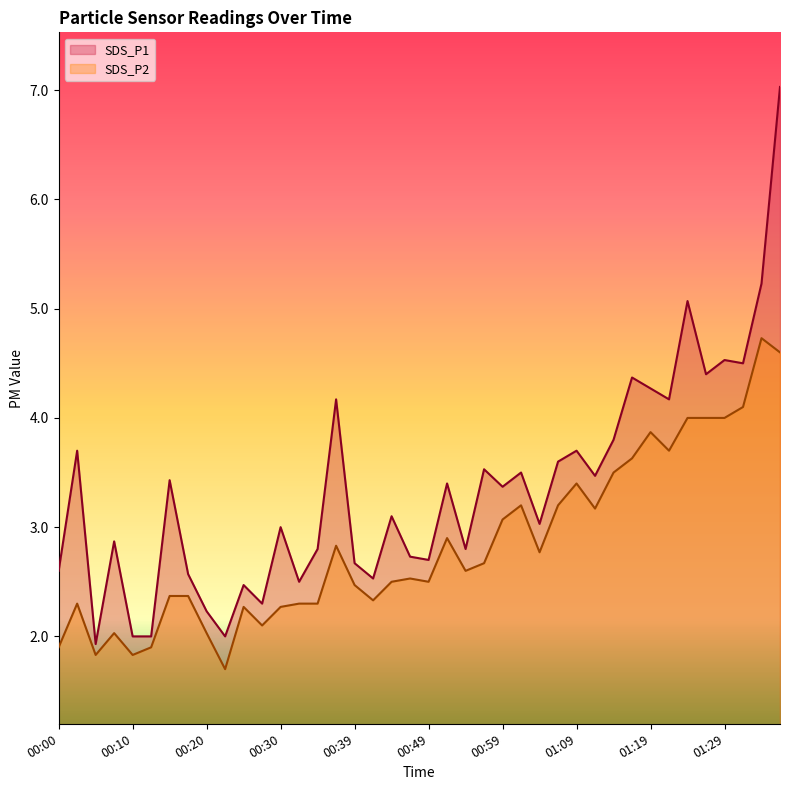

Where is the first local minimum for SDS_P1?

00:05